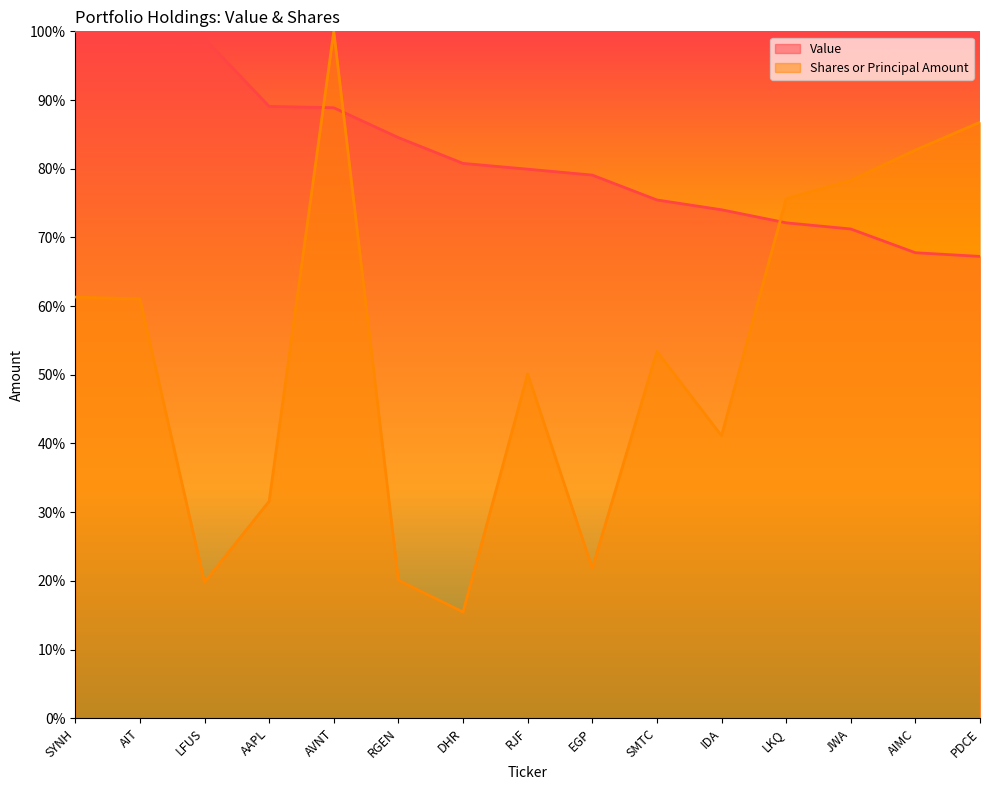

Is it true that Value equals 1.6 at AIT?

False